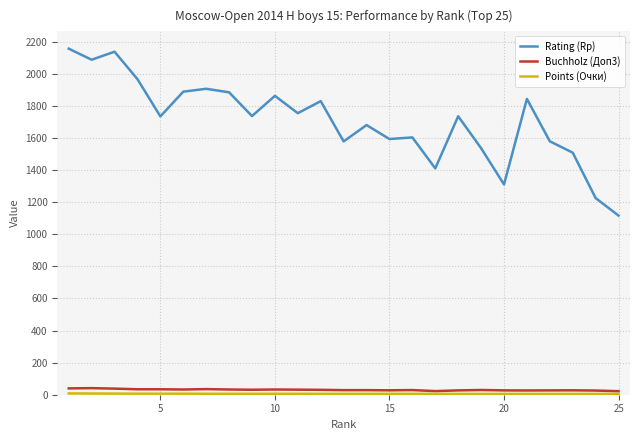

Which series has the largest total across all categories?

Rating (Rp)